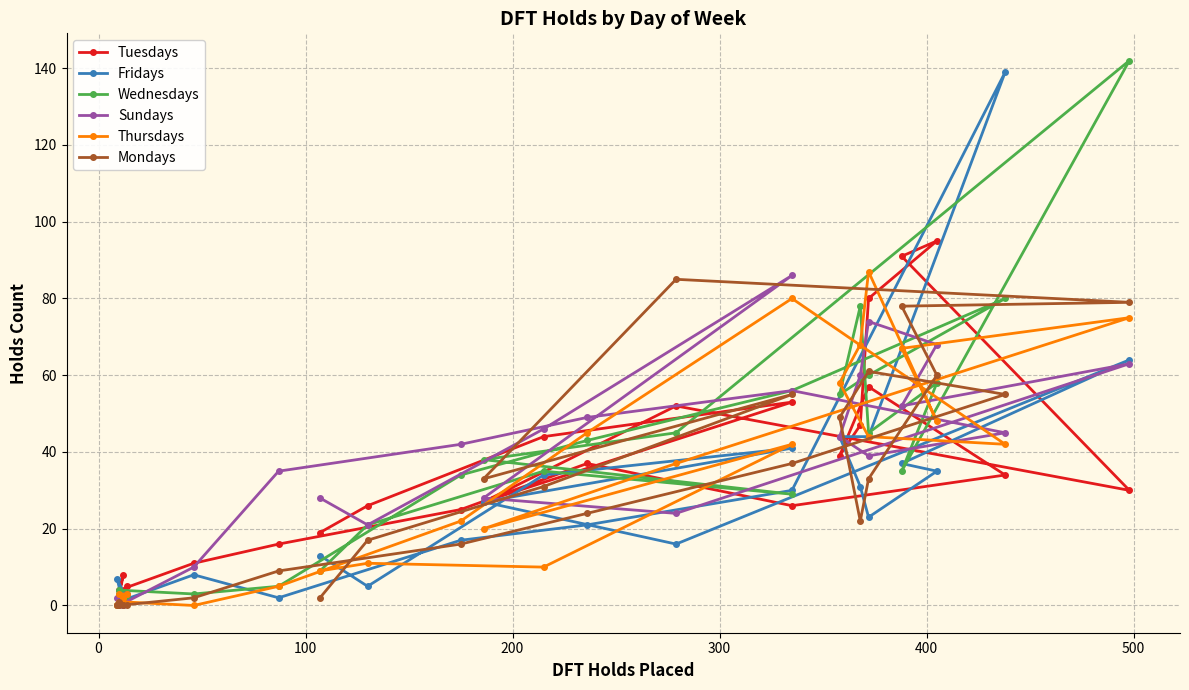

How many values in the Thursdays series are below 37?

12